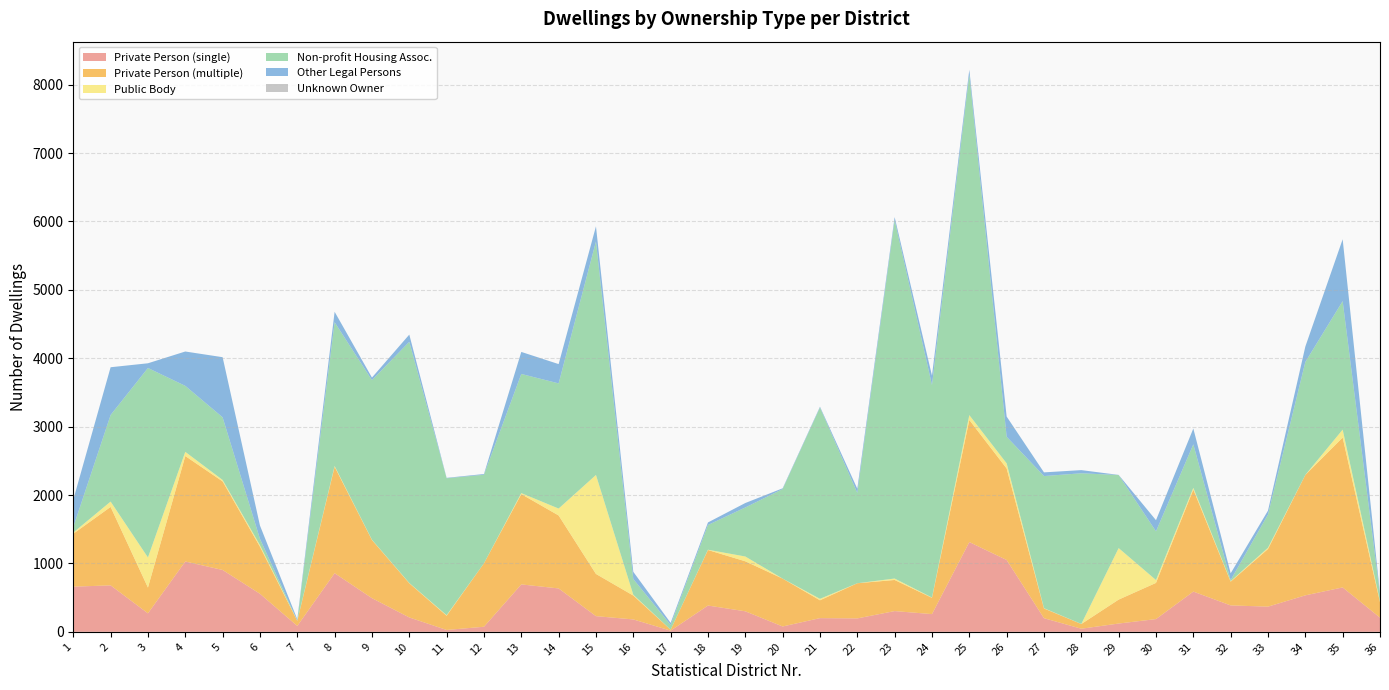

Reading left to right, transcribe all the data shown in this chart.

Private Person (single): 1=660	2=679	3=270	4=1028	5=904	6=556	7=86	8=857	9=492	10=210	11=27	12=74	13=693	14=634	15=229	16=181	17=17	18=384	19=300	20=78	21=200	22=196	23=303	24=259	25=1312	26=1050	27=199	28=45	29=121	30=186	31=588	32=386	33=368	34=533	35=649	36=207
Private Person (multiple): 1=774	2=1147	3=377	4=1542	5=1295	6=688	7=74	8=1556	9=850	10=500	11=208	12=928	13=1320	14=1067	15=617	16=349	17=14	18=812	19=731	20=700	21=261	22=514	23=455	24=238	25=1785	26=1338	27=142	28=69	29=350	30=529	31=1491	32=347	33=843	34=1760	35=2191	36=226
Public Body: 1=17	2=78	3=440	4=61	5=21	6=23	7=4	8=11	9=4	10=4	11=8	12=0	13=15	14=101	15=1447	16=12	17=0	18=4	19=70	20=0	21=21	22=0	23=21	24=4	25=71	26=75	27=4	28=1	29=753	30=42	31=26	32=7	33=18	34=1	35=116	36=14
Non-profit Housing Assoc.: 1=80	2=1266	3=2770	4=965	5=916	6=92	7=0	8=2103	9=2333	10=3526	11=2002	12=1294	13=1742	14=1830	15=3414	16=230	17=69	18=362	19=717	20=1309	21=2797	22=1321	23=5240	24=3107	25=4978	26=389	27=1932	28=2203	29=1068	30=712	31=636	32=17	33=485	34=1651	35=1879	36=96
Other Legal Persons: 1=400	2=698	3=69	4=502	5=879	6=195	7=19	8=152	9=38	10=105	11=6	12=11	13=322	14=282	15=221	16=105	17=31	18=37	19=65	20=11	21=12	22=61	23=44	24=137	25=71	26=295	27=54	28=46	29=2	30=163	31=231	32=98	33=58	34=225	35=904	36=18
Unknown Owner: 1=0	2=0	3=0	4=0	5=0	6=0	7=0	8=0	9=0	10=0	11=0	12=0	13=0	14=0	15=0	16=0	17=0	18=0	19=0	20=0	21=0	22=0	23=0	24=0	25=0	26=0	27=0	28=0	29=0	30=0	31=0	32=0	33=0	34=0	35=0	36=0